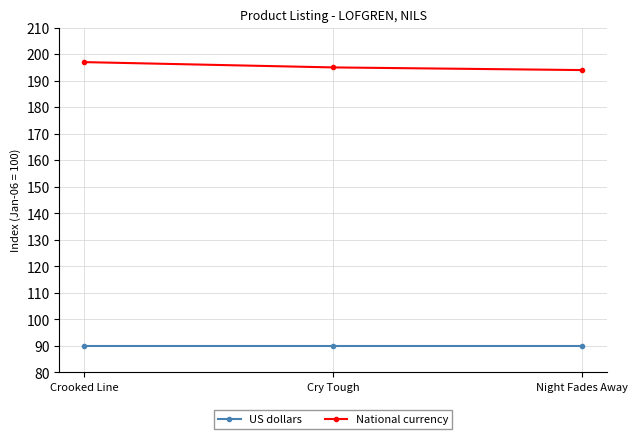

What is the total value across all series at Cry Tough?

285